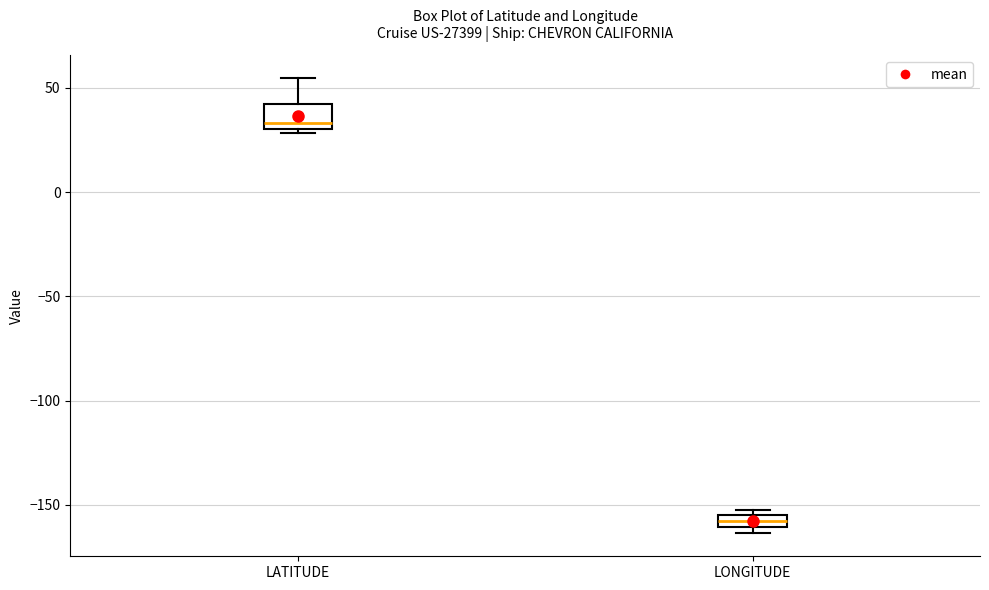

Which box is the tallest, from its lower edge to its upper edge?

LATITUDE